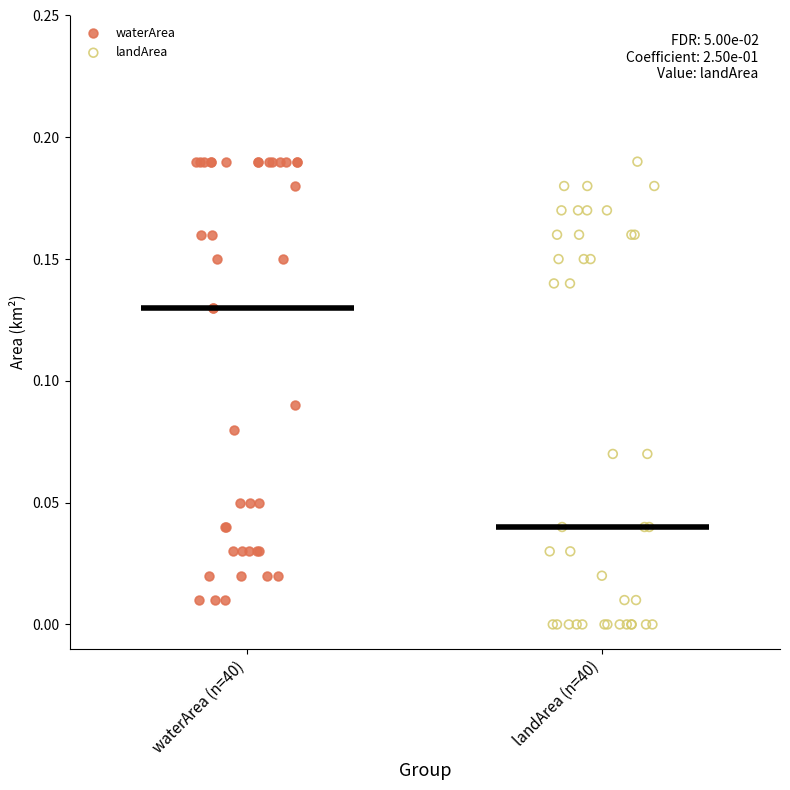

What are all the series names shown in the legend?

waterArea, landArea